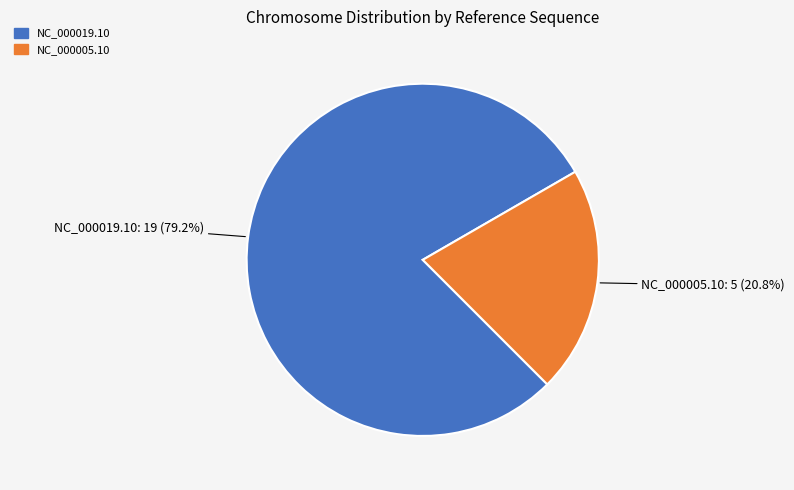

What is the ratio of the value at NC_000005.10 to the value at NC_000019.10?

0.3